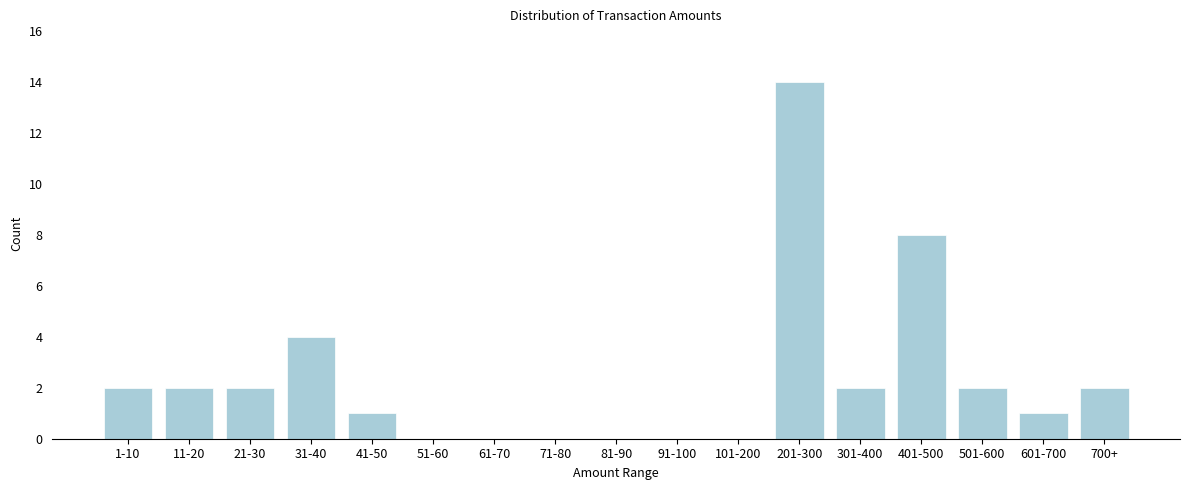

Reading left to right, extract all data points from this chart.

1-10=2	11-20=2	21-30=2	31-40=4	41-50=1	51-60=0	61-70=0	71-80=0	81-90=0	91-100=0	101-200=0	201-300=14	301-400=2	401-500=8	501-600=2	601-700=1	700+=2